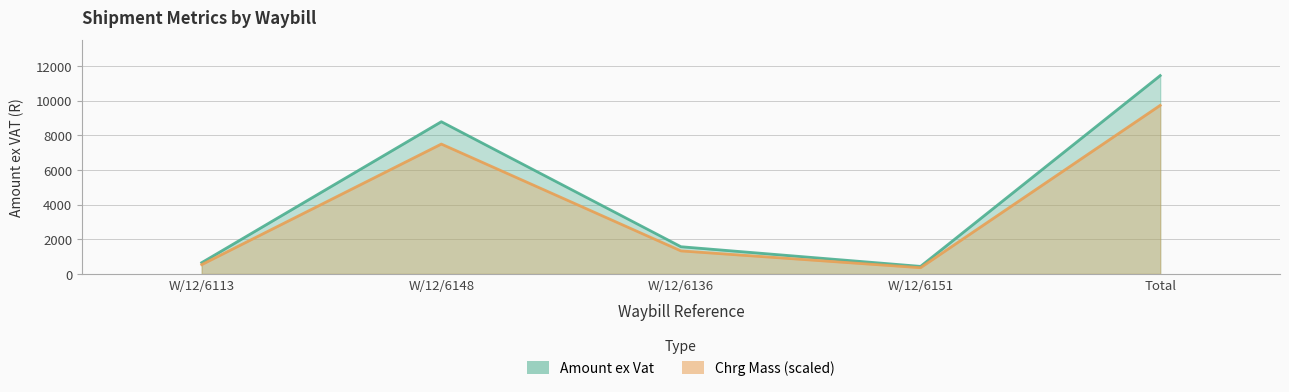

What is the difference between the Amount ex Vat values at W/12/6148 and W/12/6151?

8341.2